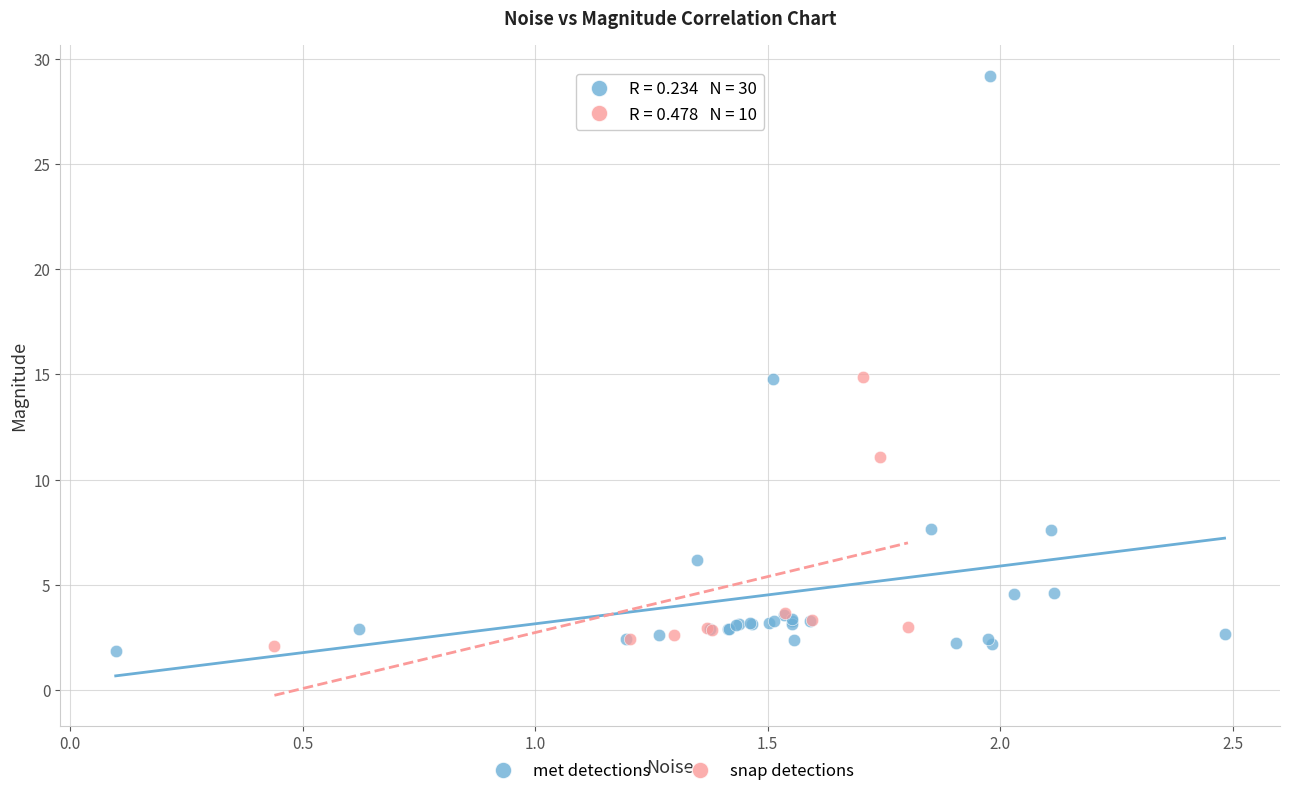

Which series reaches the maximum Y coordinate?

met detections